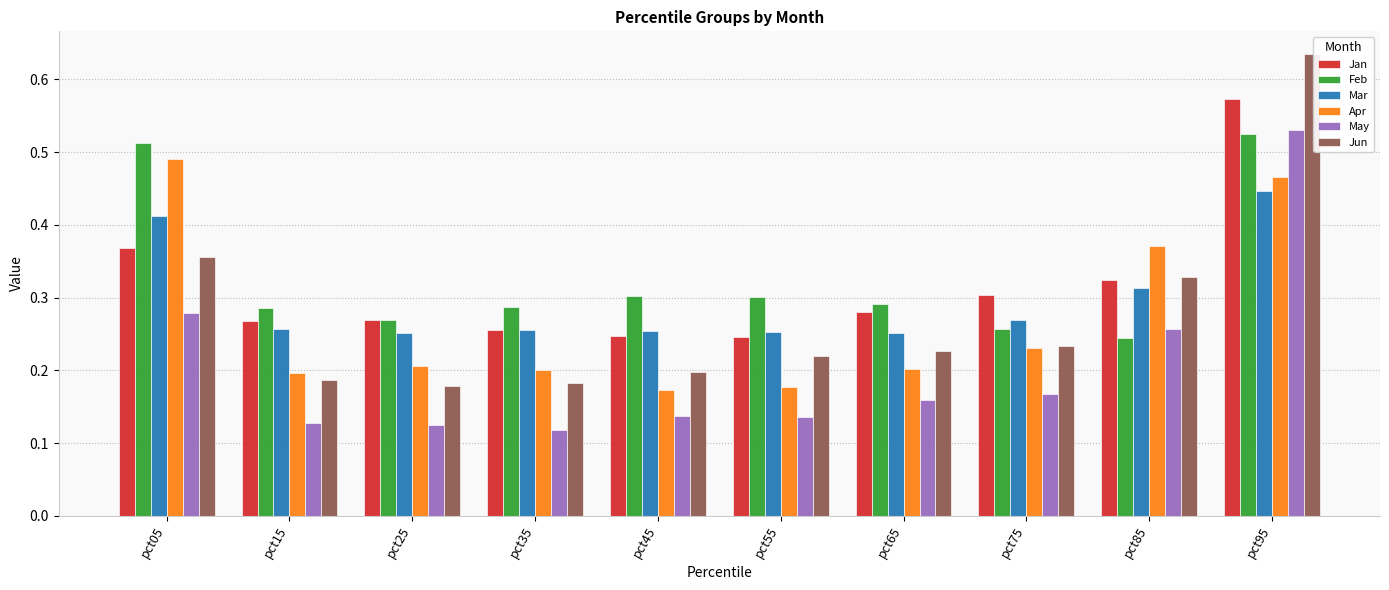

Count the number of categories in the chart.

10